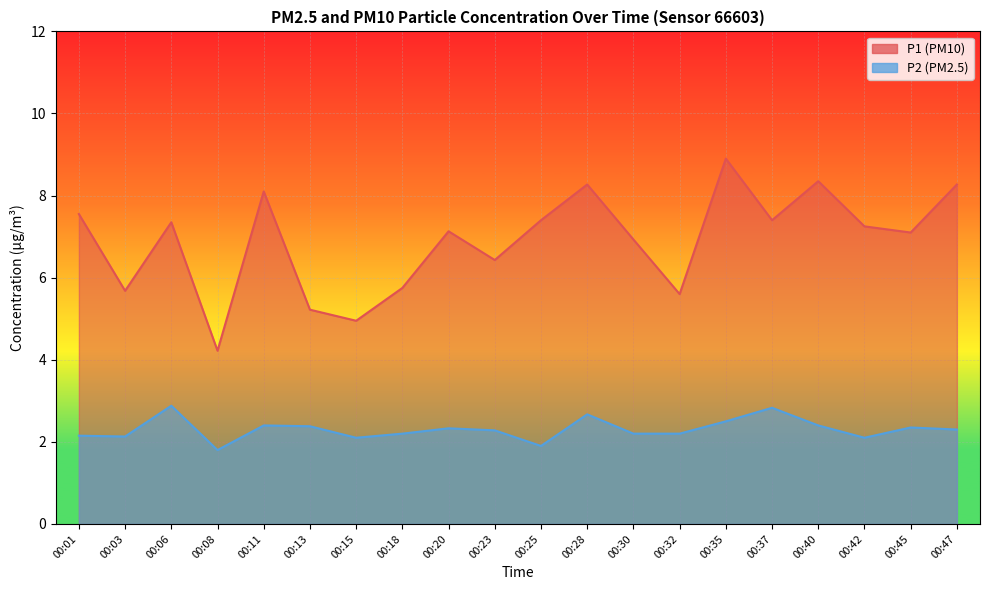

Does the chart display data point markers on the line(s)?

No